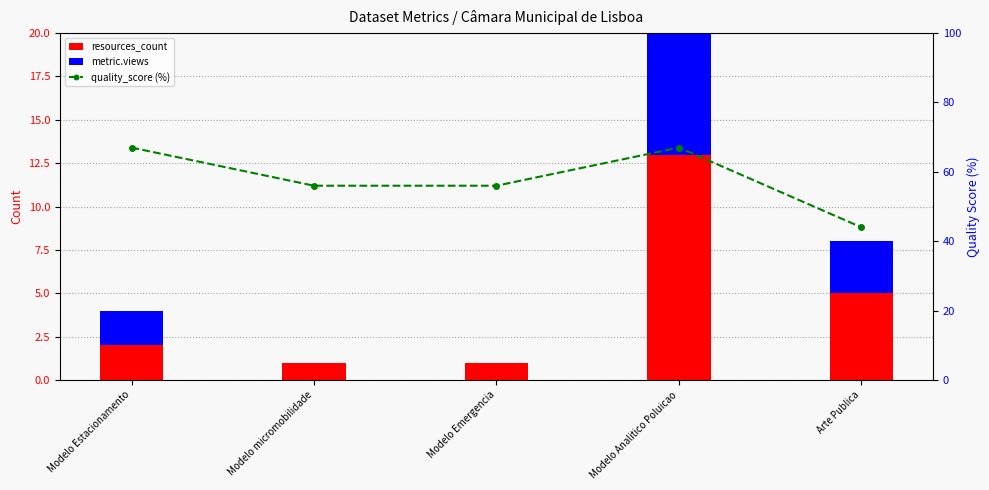

What is the label of the 5th bar from the right?

Modelo Estacionamento